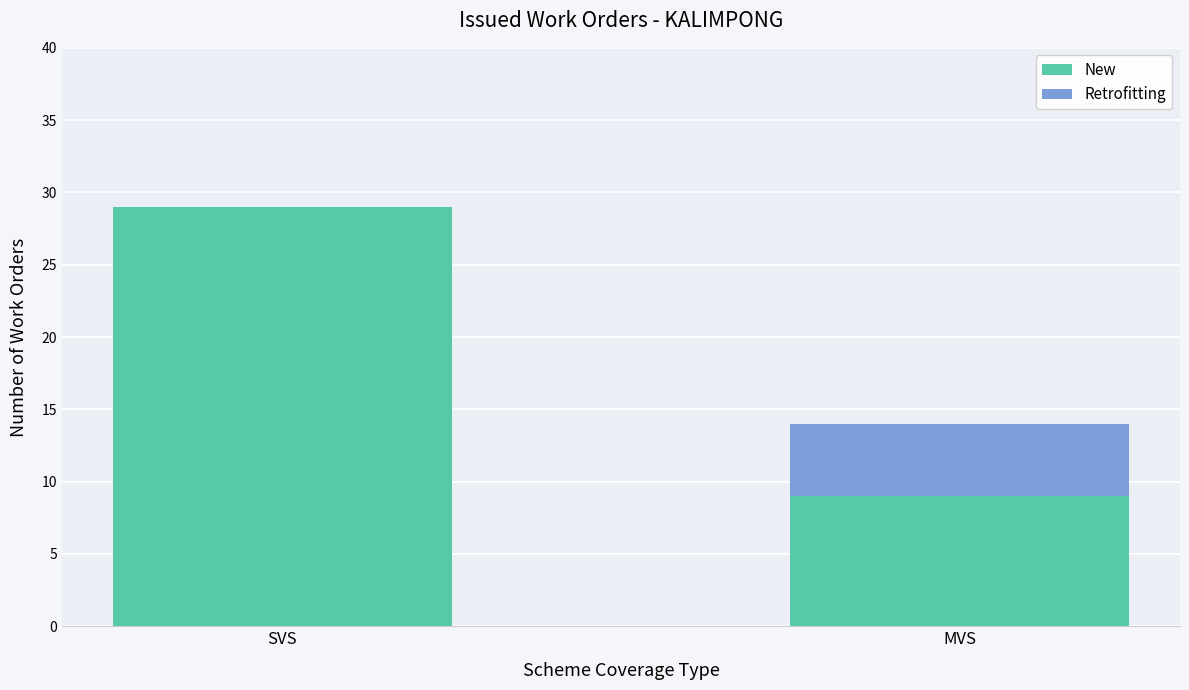

What is the approximate value of New at SVS, to the nearest 5?

30